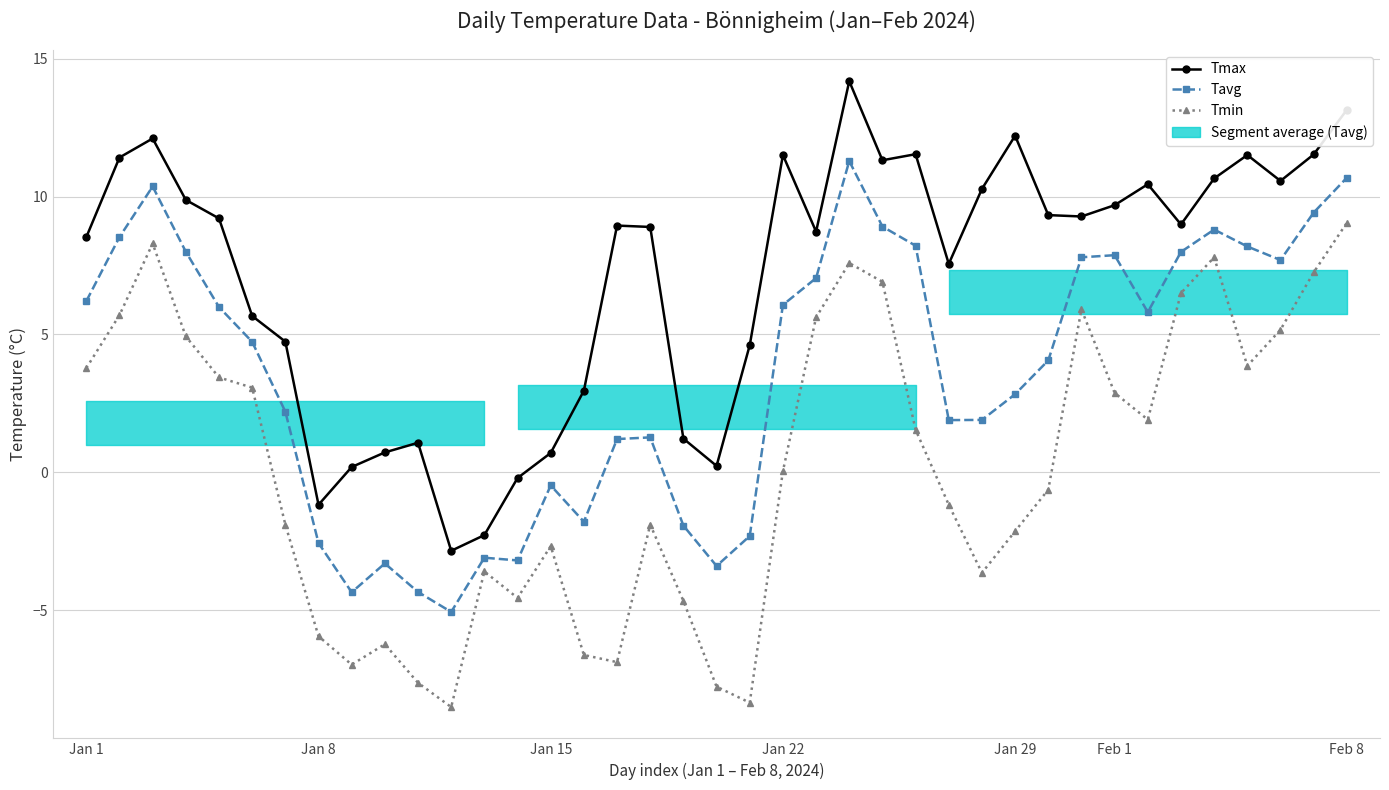

Is it true that Tmax equals 4.5 at 37?

False